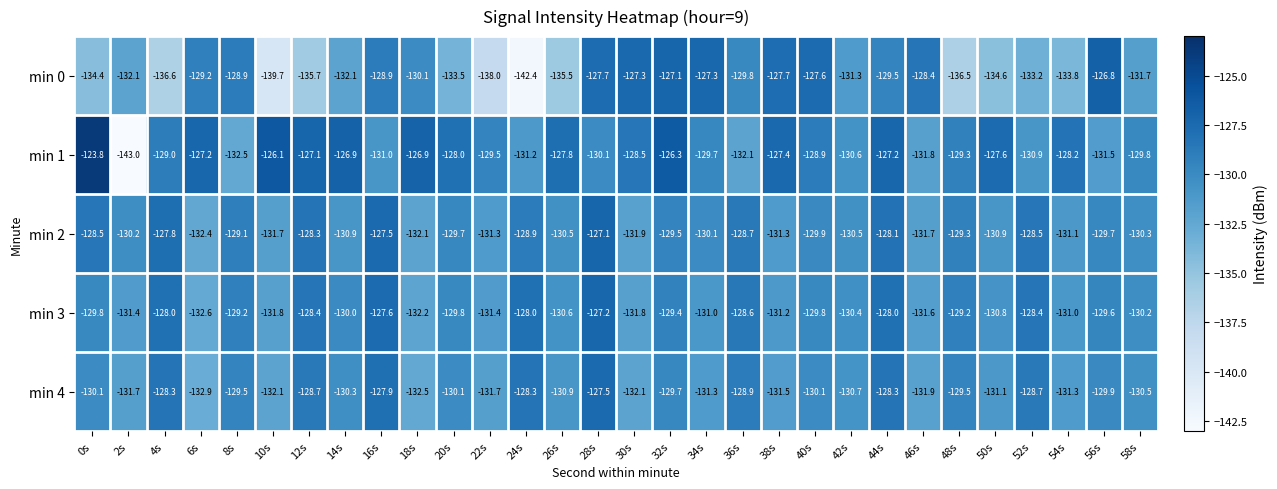

What is the minimum value shown in the chart?

-143.0